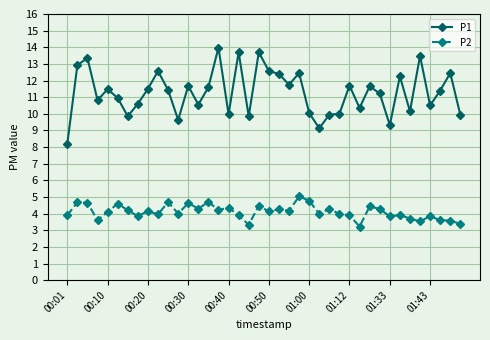

True or false: P1 has more than 0 points higher than both neighbors.

True